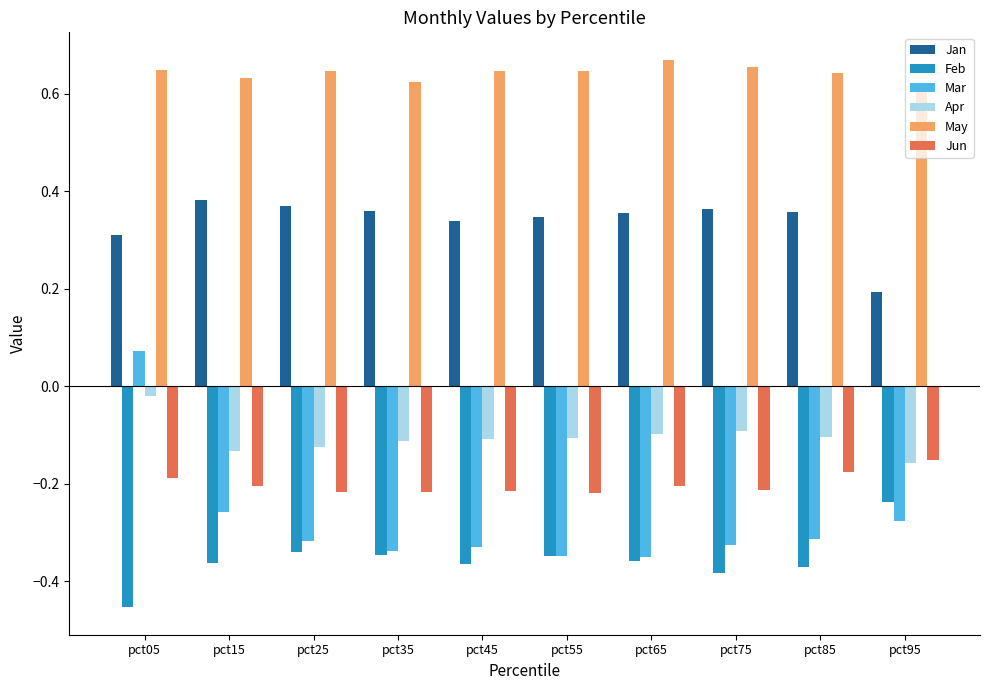

How many values in the Mar series exceed 0?

1